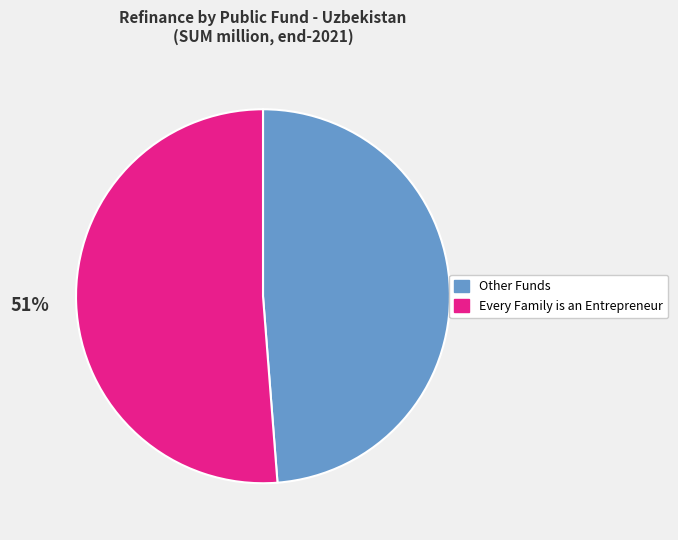

To the nearest percent, what is the difference between the largest and smallest slice percentages?

2%